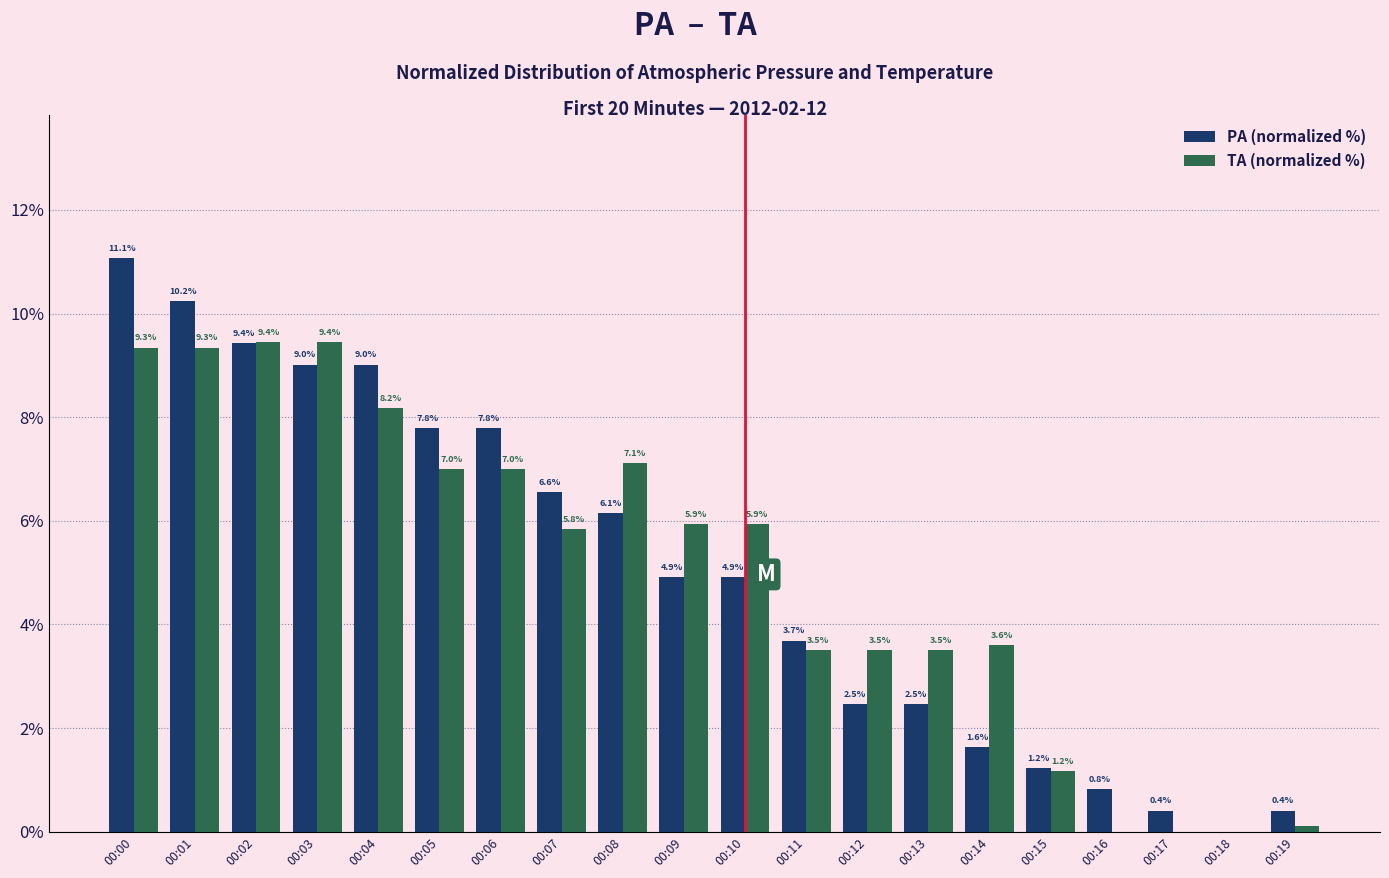

What are all the series names shown in the legend?

PA (normalized %), TA (normalized %)